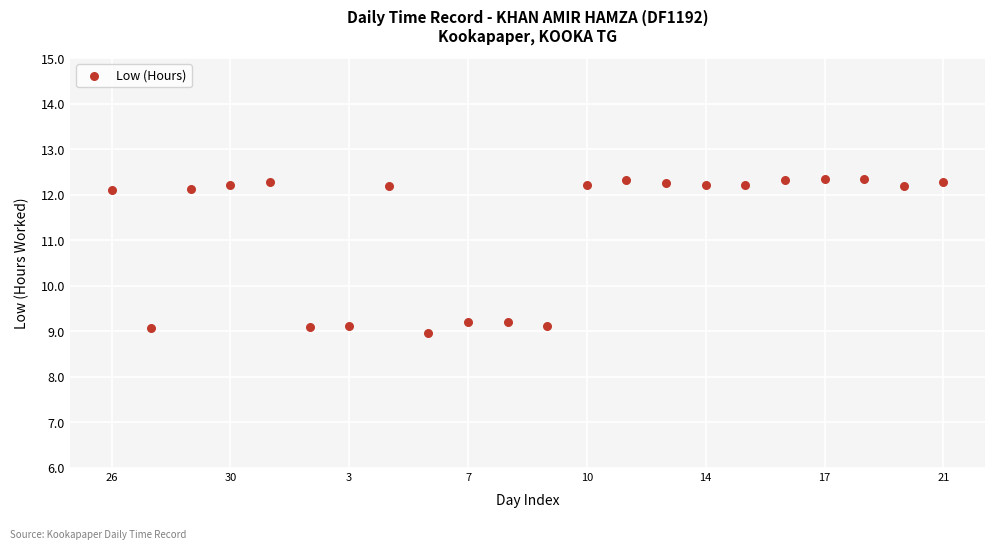

What is the range of X values (max minus min)?

21.0